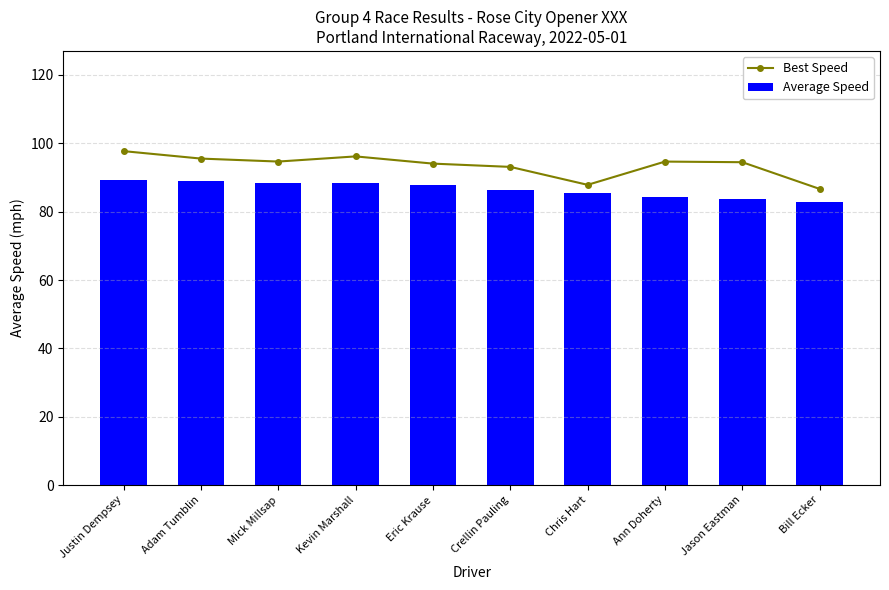

Is it true that Average Speed equals 25.6 at Chris Hart?

False